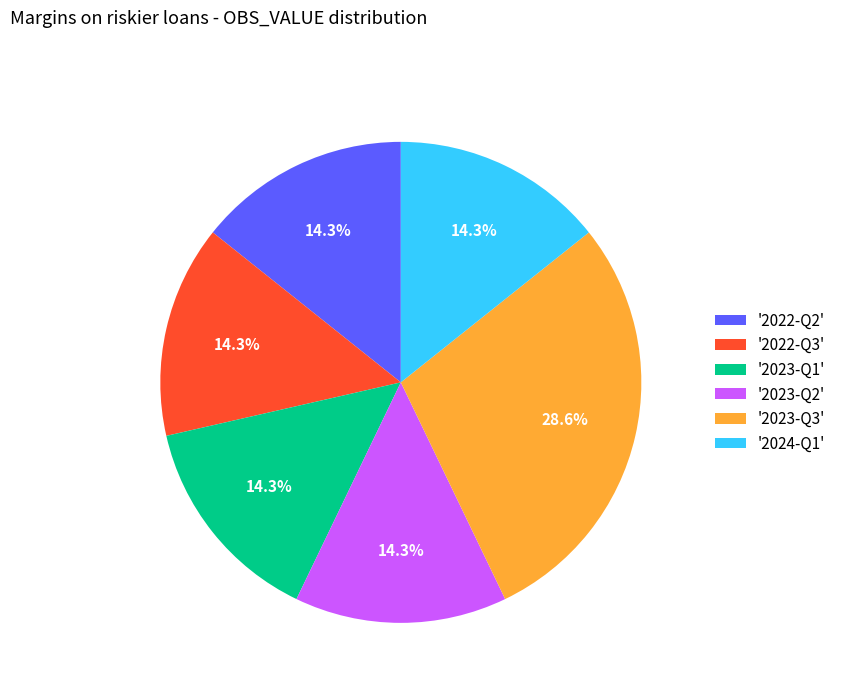

Is the sum of '2022-Q3' and '2023-Q1' greater than half?

No